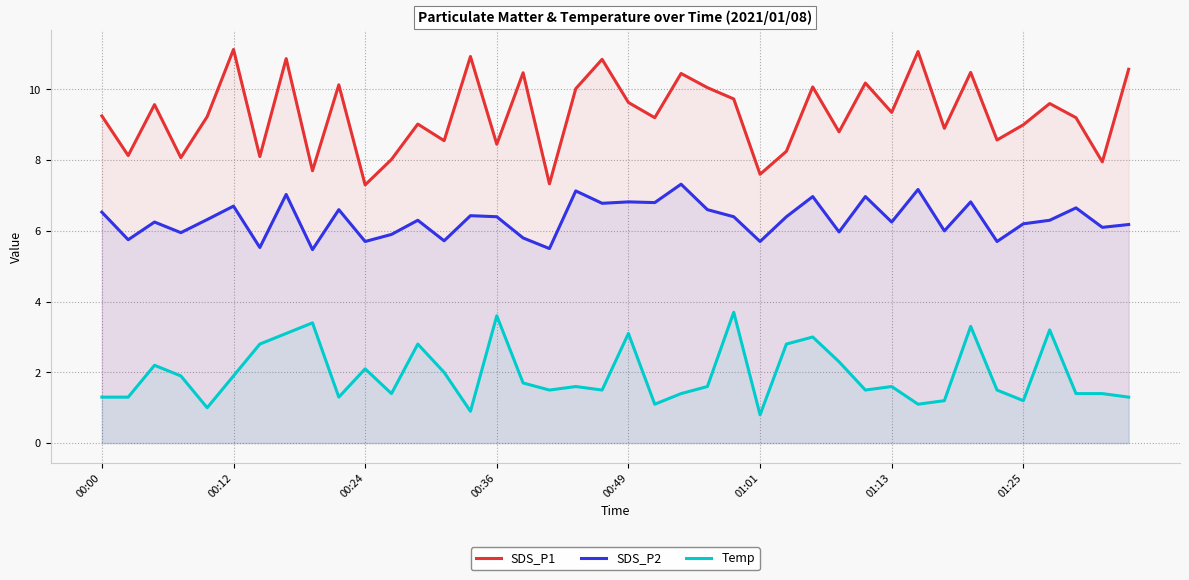

What is the approximate value of SDS_P1 at 18?

10.0